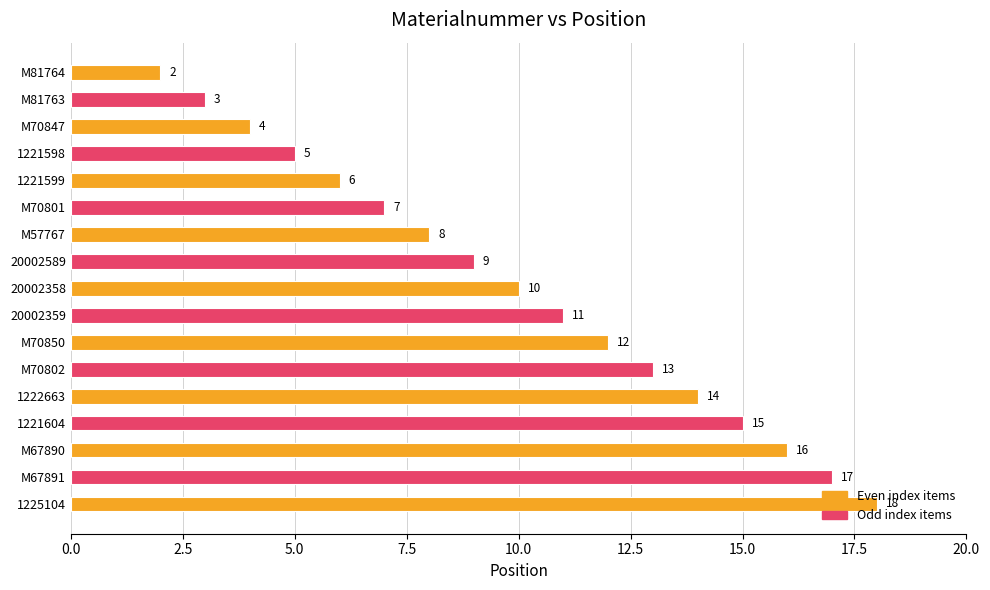

What is the greatest value displayed?

18